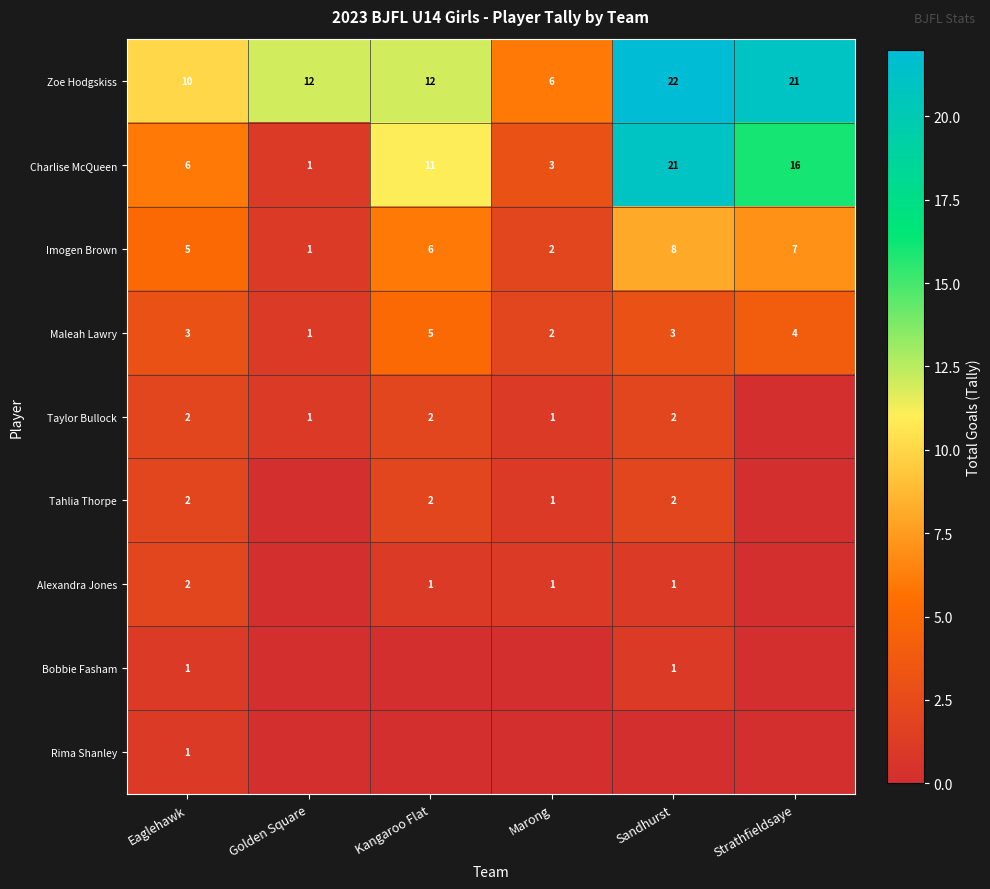

True or false: Zoe Hodgskiss has a value of 30.8 at Strathfieldsaye.

False